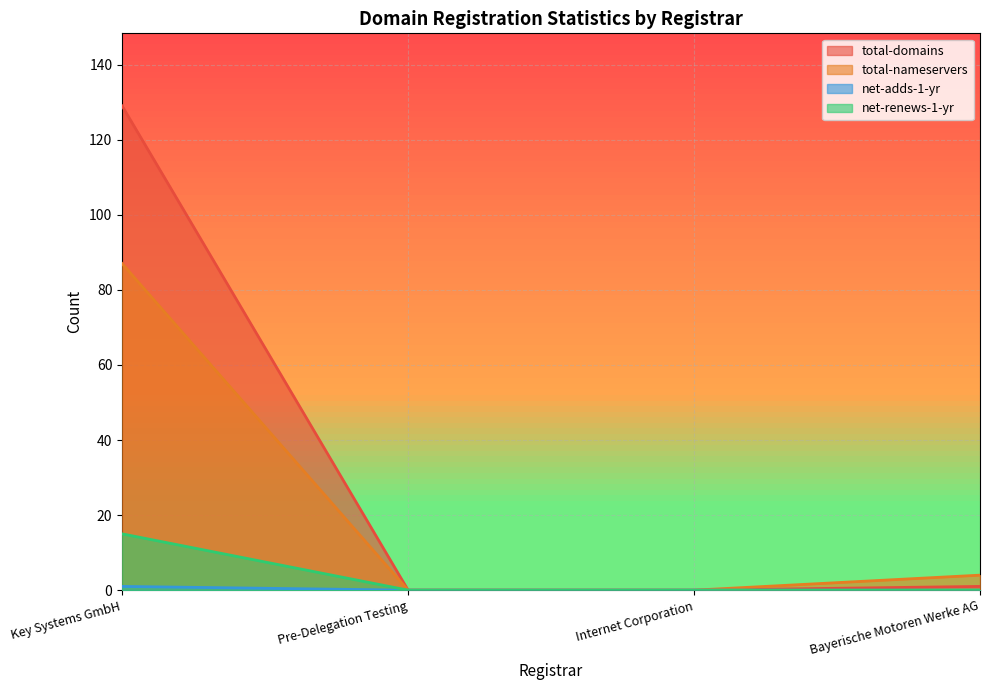

How many values in the total-domains series exceed 1?

1